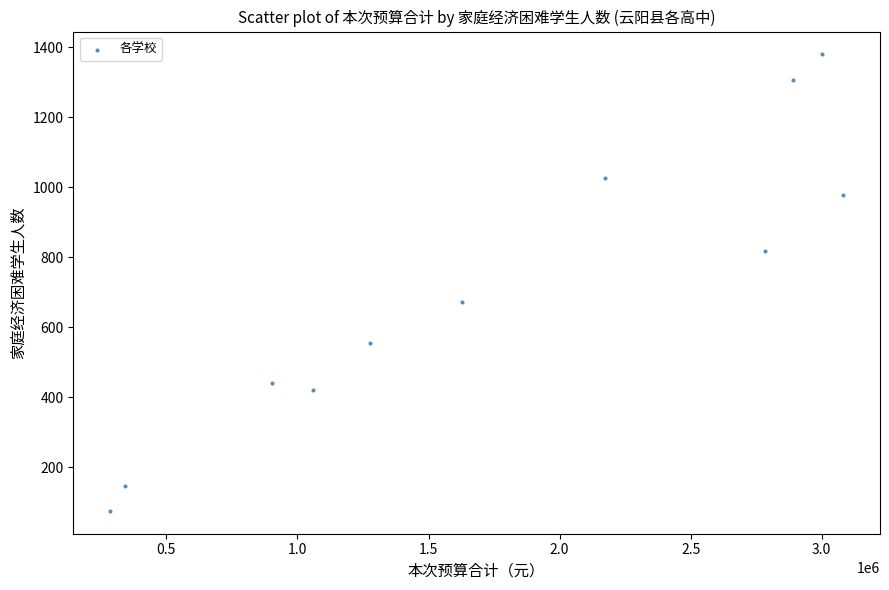

What is the range of X values (max minus min)?

2797900